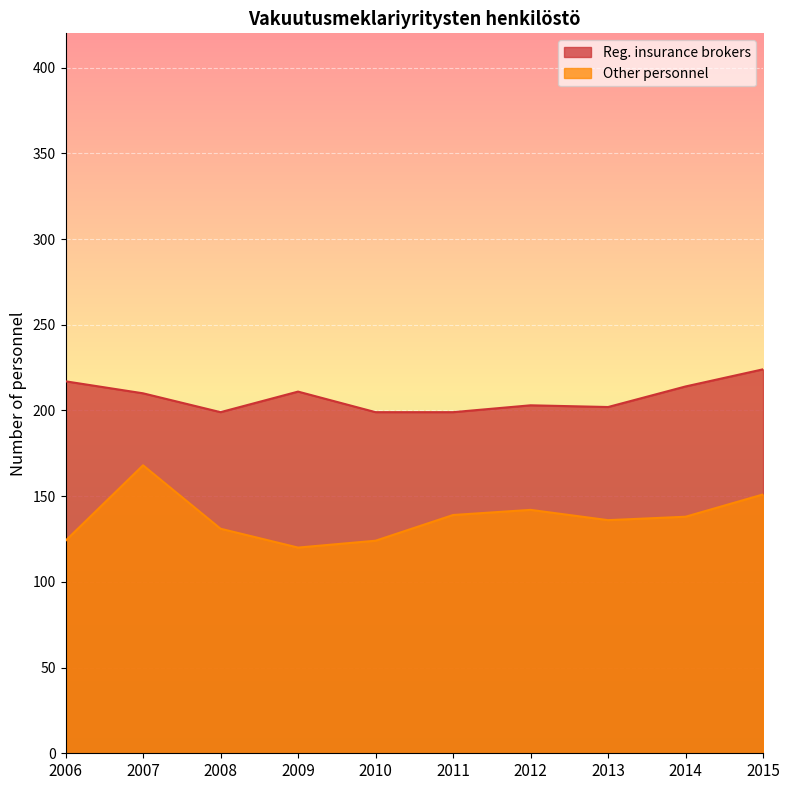

What is the total value across all series at 2015?

375